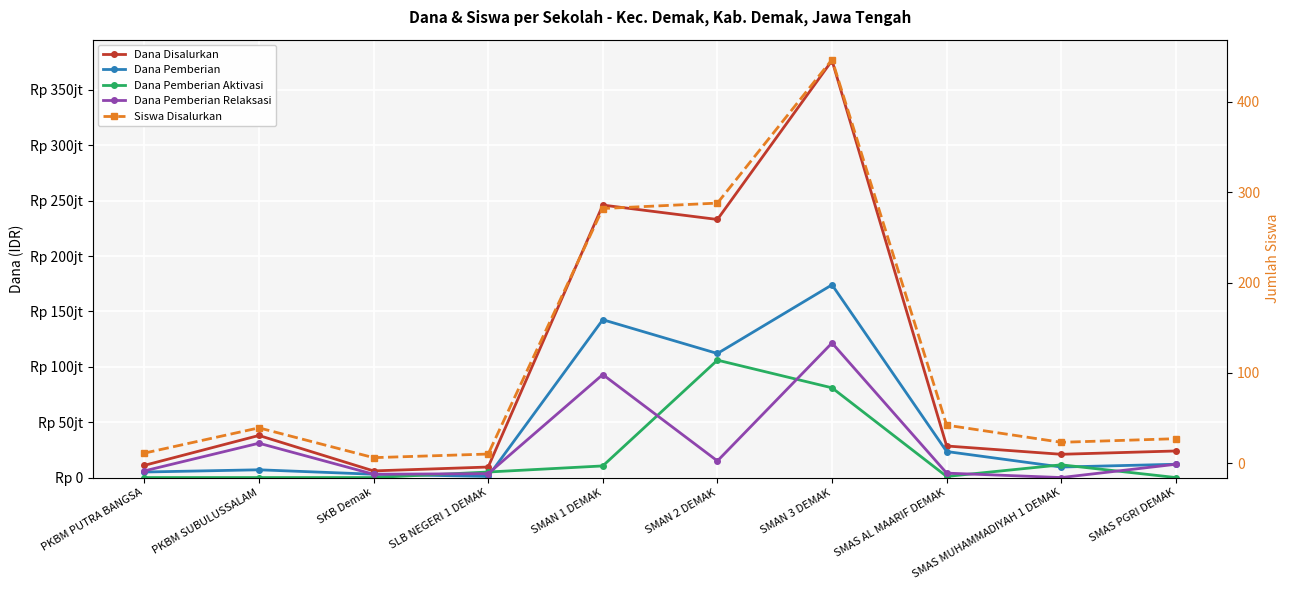

At SMAS MUHAMMADIYAH 1 DEMAK, list the series in order from smallest to largest.

Dana Pemberian Relaksasi, Siswa Disalurkan, Dana Pemberian, Dana Pemberian Aktivasi, Dana Disalurkan